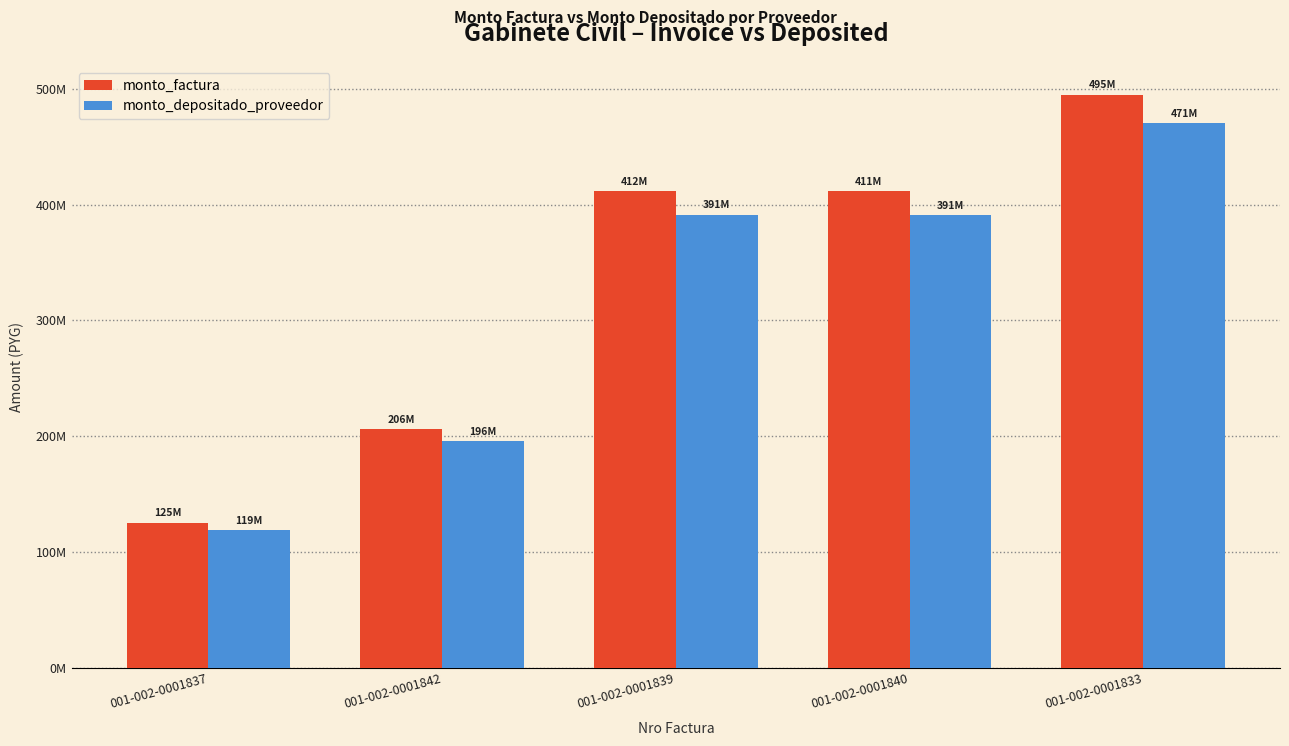

Rank the categories by monto_factura value from lowest to highest.

001-002-0001837, 001-002-0001842, 001-002-0001840, 001-002-0001839, 001-002-0001833